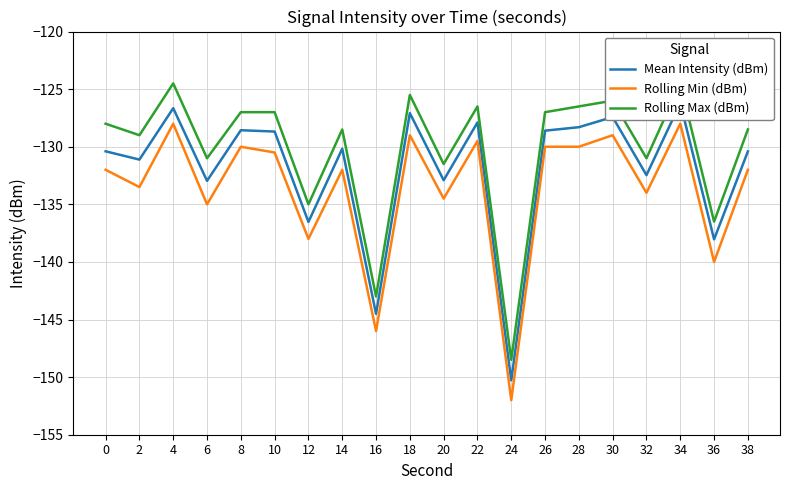

What is the average value of the Rolling Min (dBm) series?

-133.7